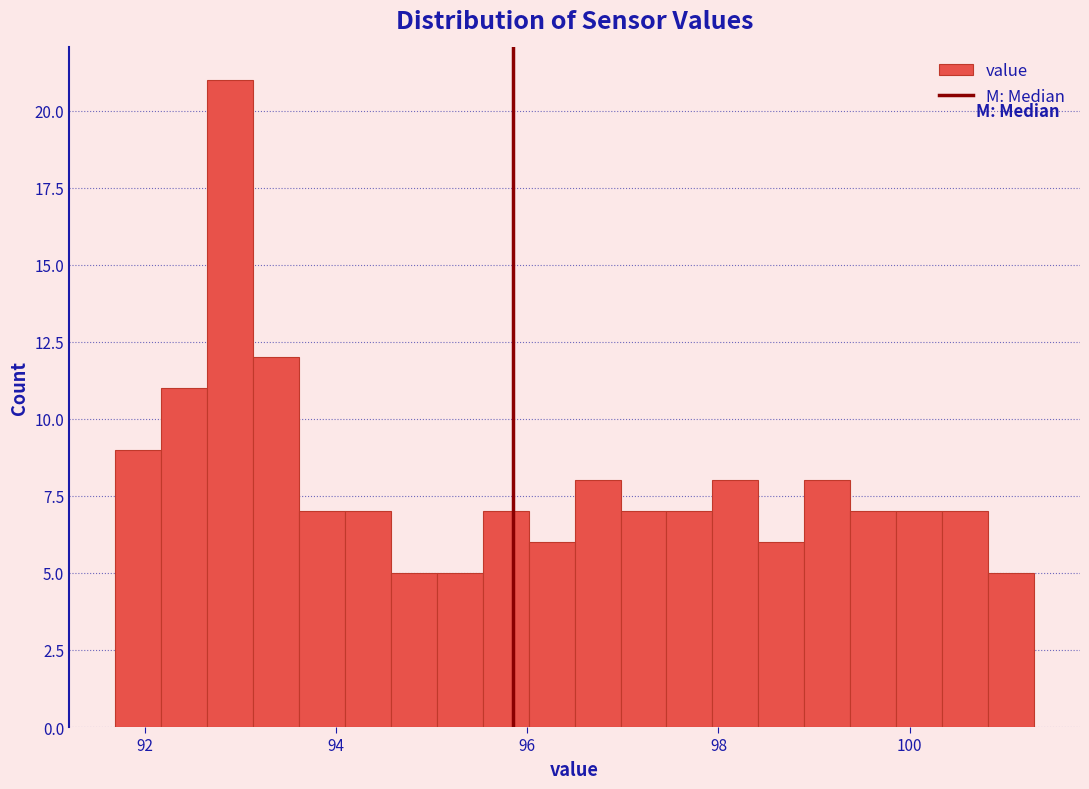

Around what value on the x-axis is the tallest bar? Give the approximate position of its centre, as read against the axis.

92.8